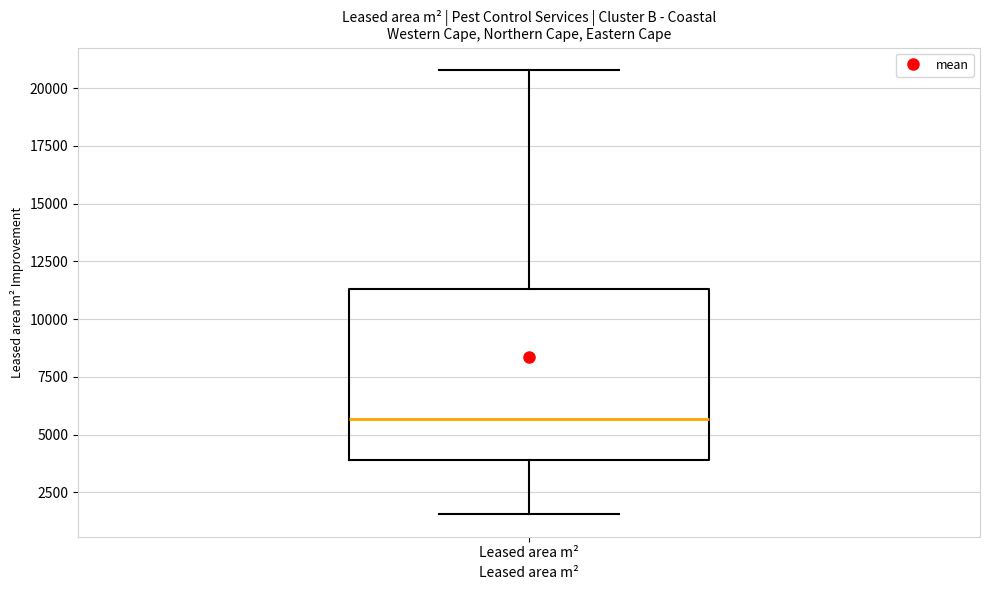

Read this box plot against the y-axis: the position of the median line, the range covered by the box, and the ends of both whiskers. The values are not printed on the chart, so give them approximately, as read against the axis.

median 5500, box 4000 to 11500, whiskers 1500 to 21000